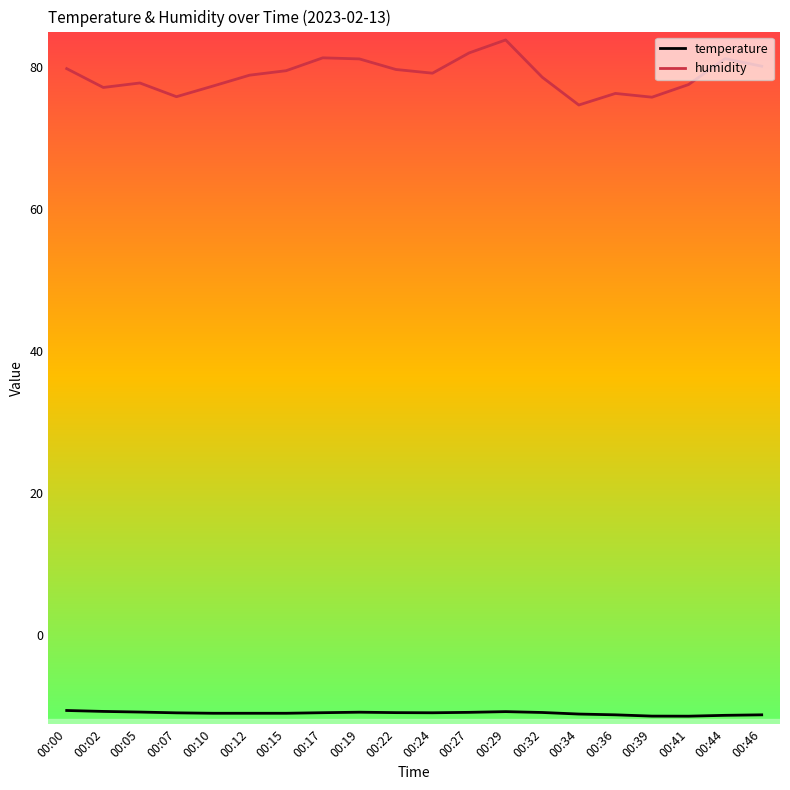

What is the difference between the second highest and second lowest values in the humidity series?

6.2